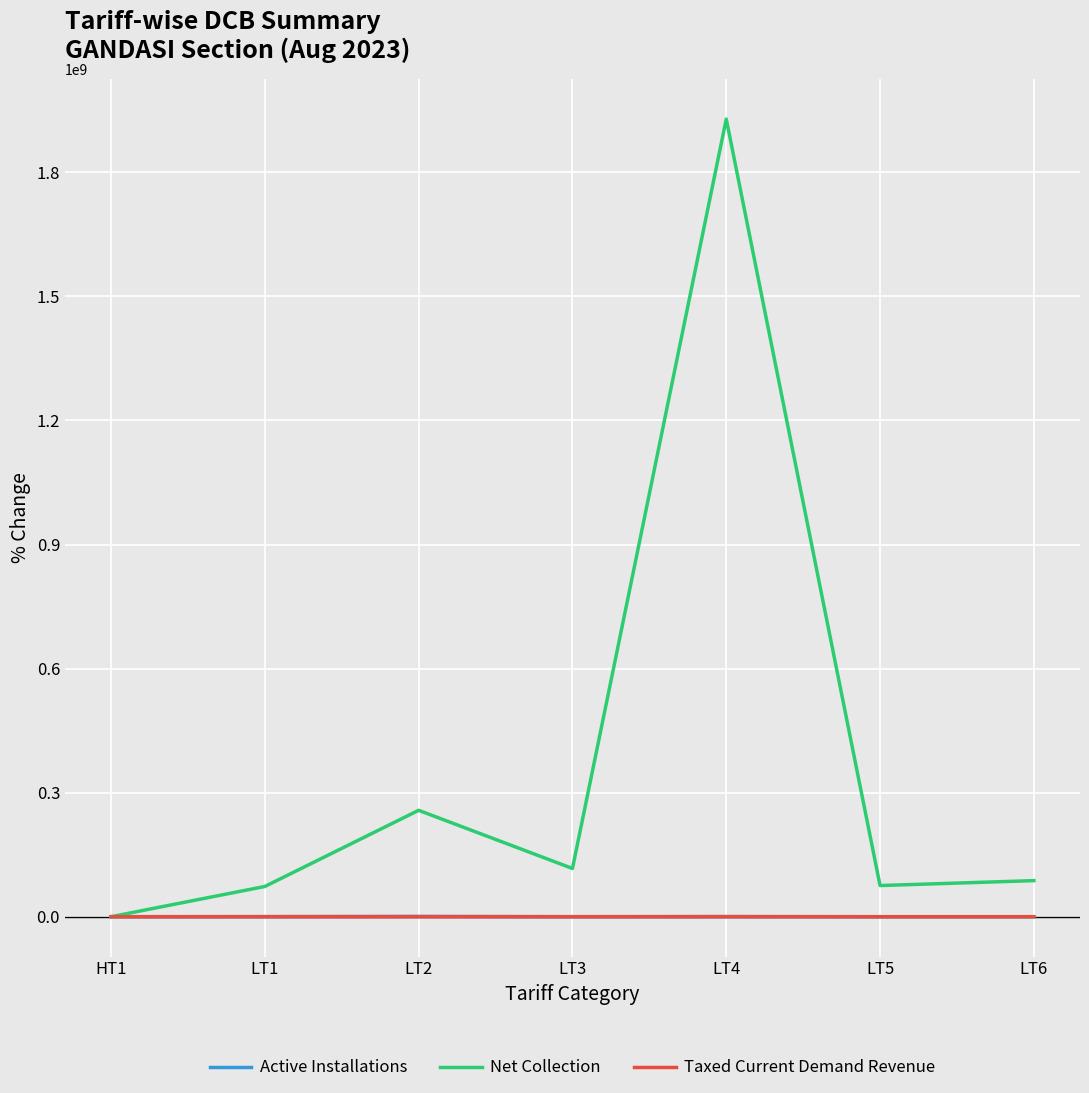

Does the chart display data point markers on the line(s)?

No